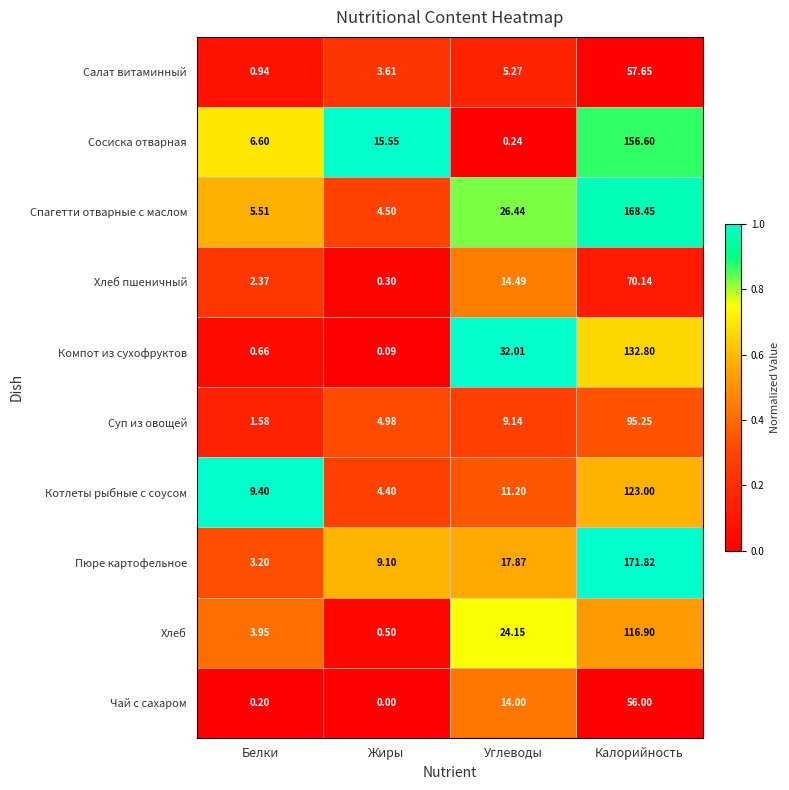

Which series changed the most between Белки and Жиры?

Сосиска отварная